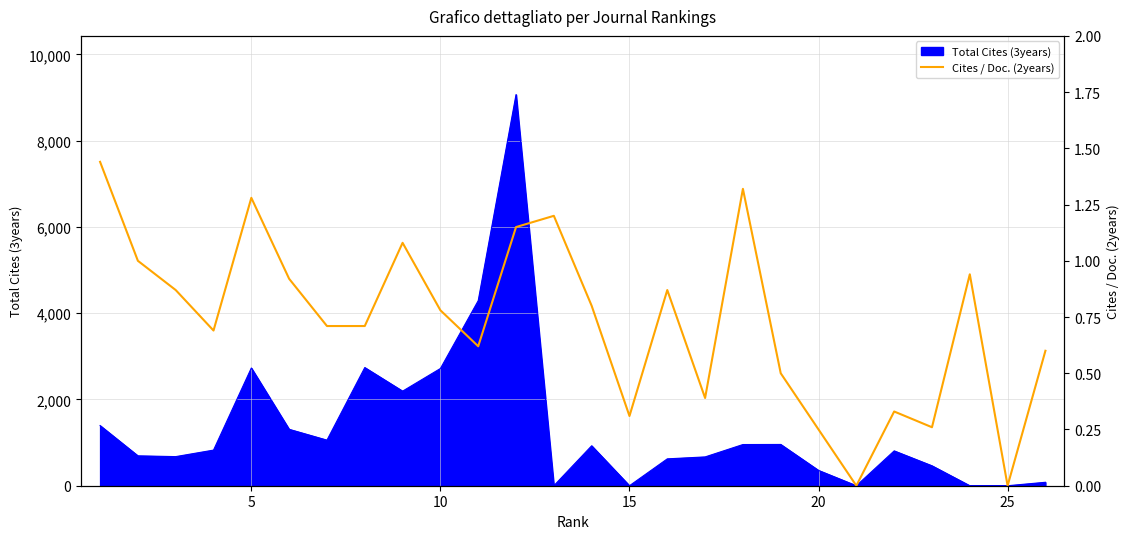

How many points are lower than both their immediate neighbors (excluding endpoints)?

7